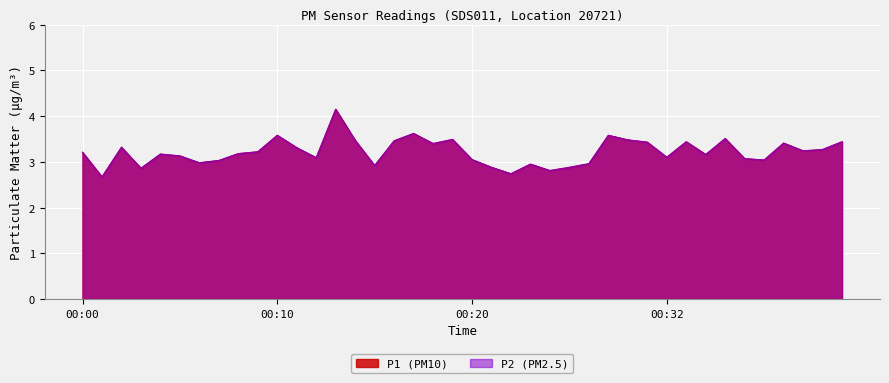

True or false: P2 and P1 intersect in this chart.

False